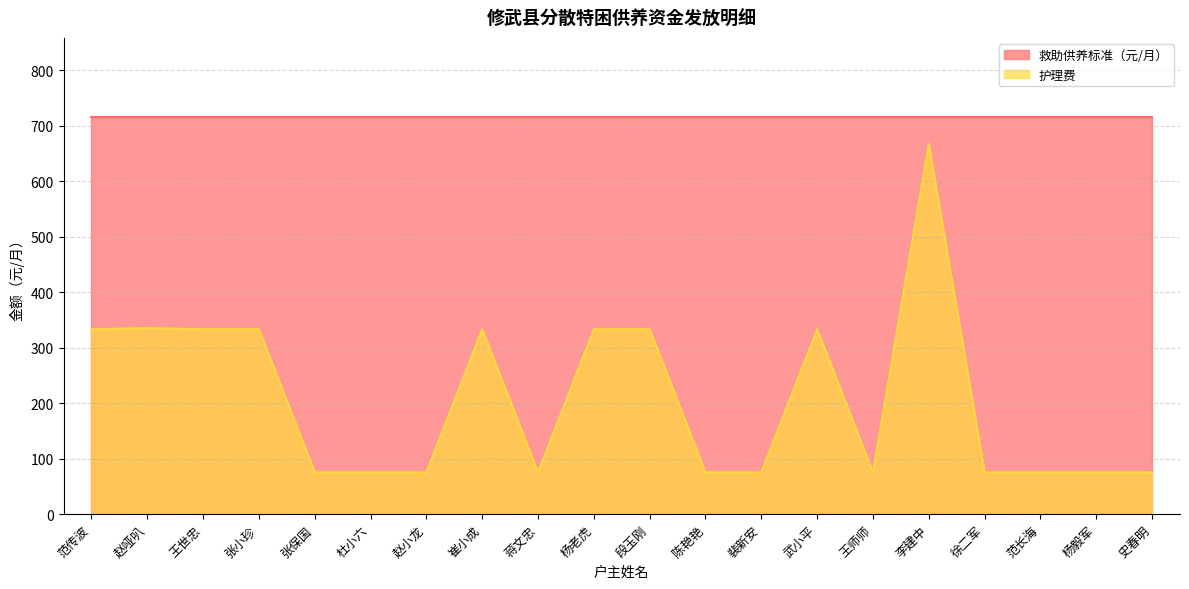

The value at 范长海 is 75. True or false?

True